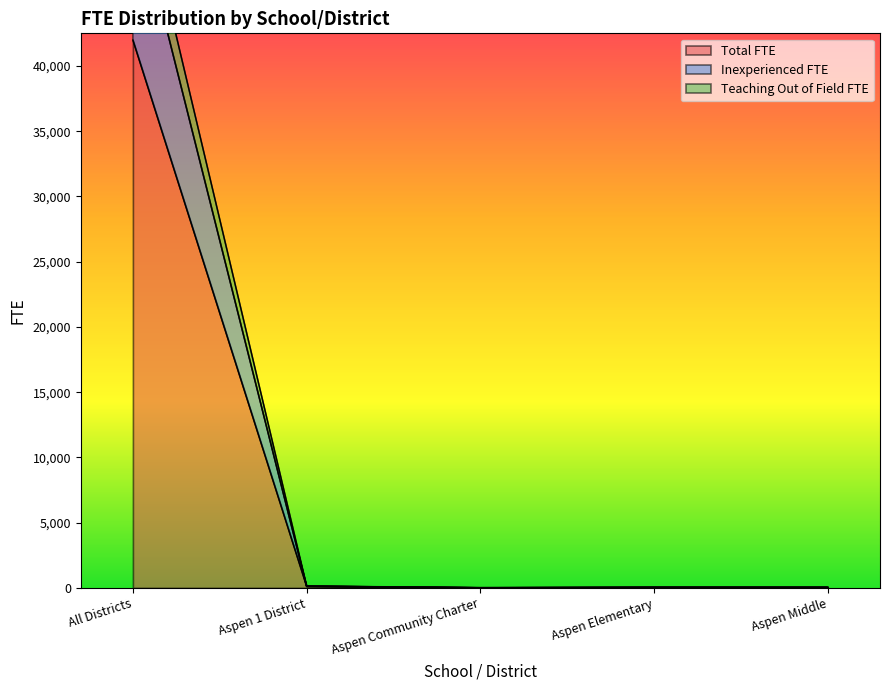

The value of Total FTE at Aspen Elementary is 36.0. True or false?

True